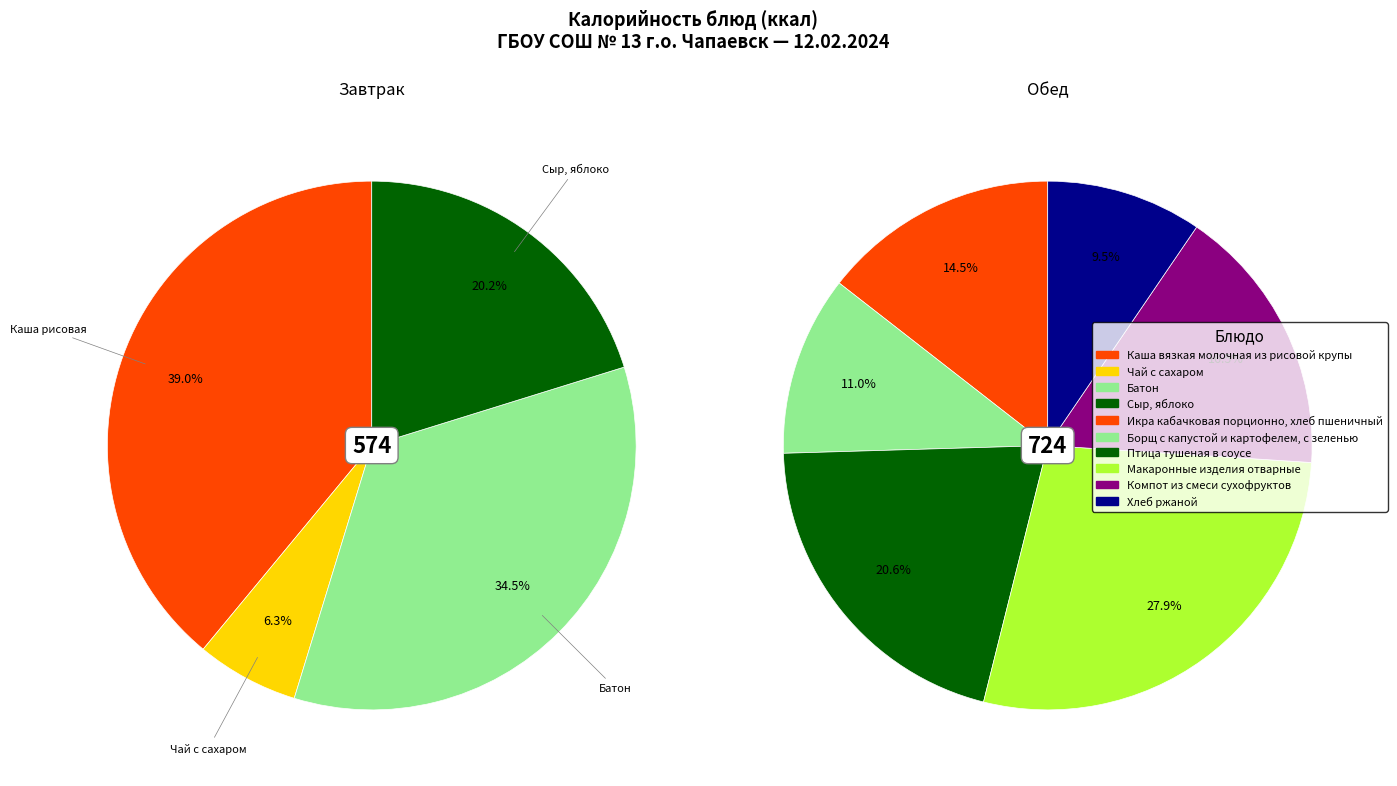

Between Птица тушеная в соусе and Чай с сахаром, which is larger?

Птица тушеная в соусе